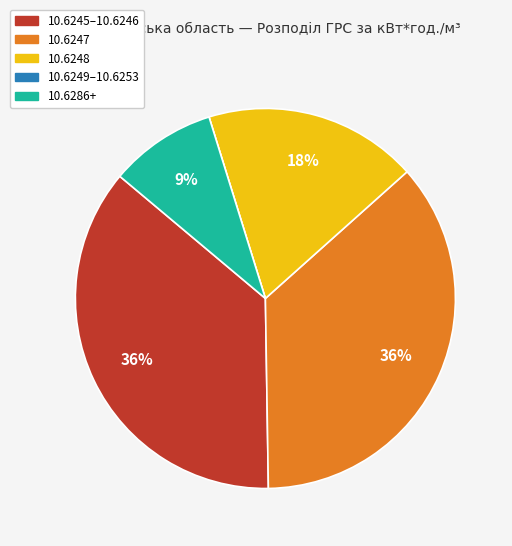

Does any single category account for the majority?

No